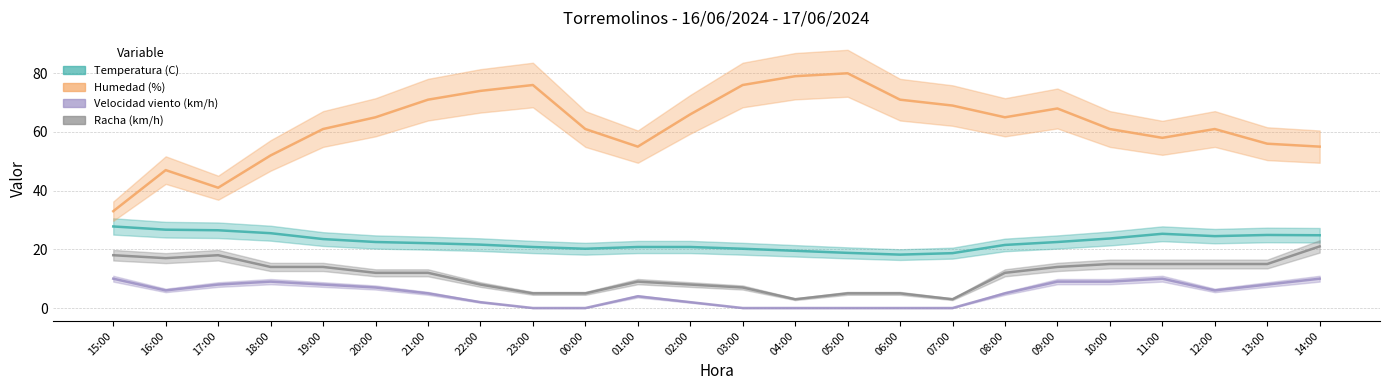

True or false: Racha (km/h) and Temperatura (C) cross at least once.

False